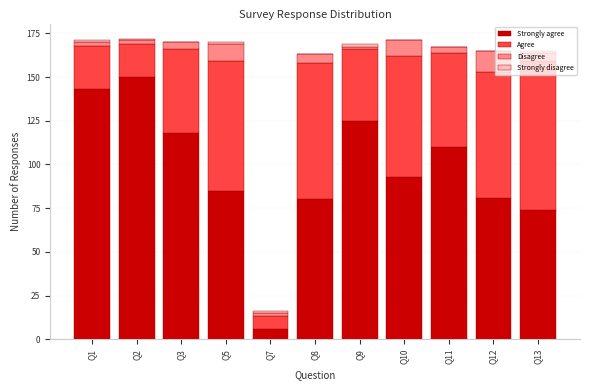

What is the highest value of the Strongly agree series?

150